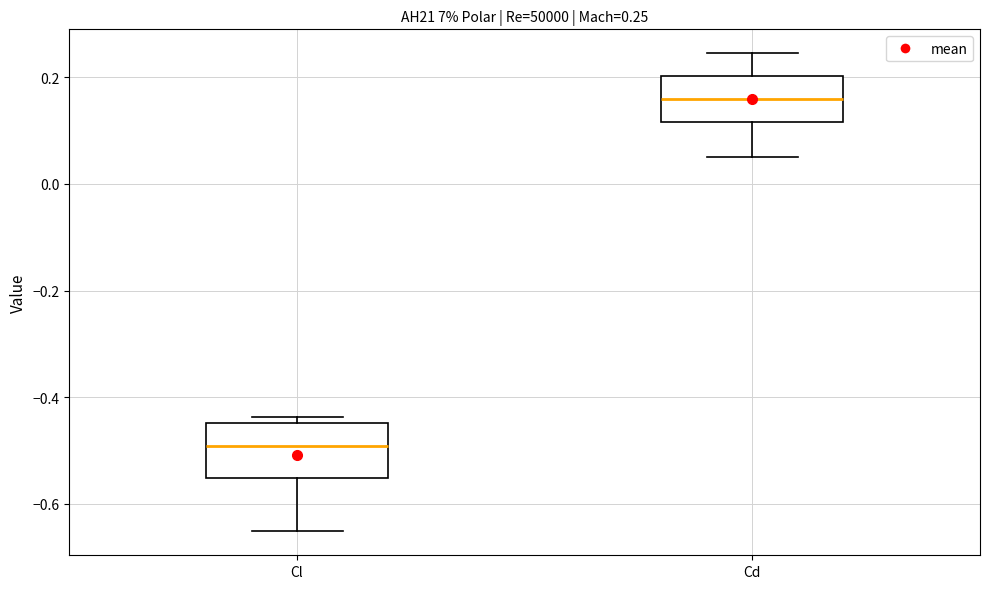

Which box's median line is the highest?

Cd